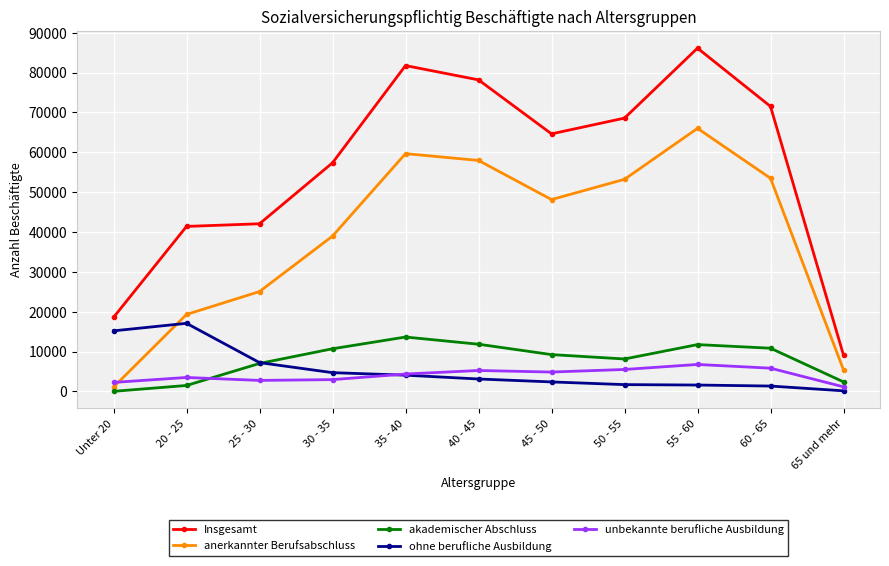

Is the value of akademischer Abschluss at 55 - 60 greater than the value of ohne berufliche Ausbildung at 65 und mehr?

Yes